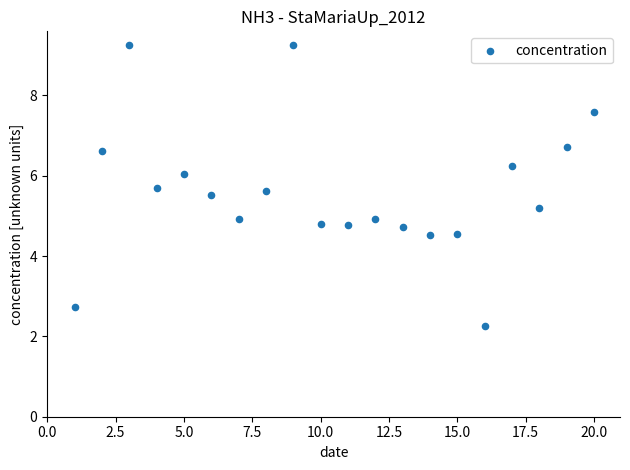

What is the range of X values (max minus min)?

19.0